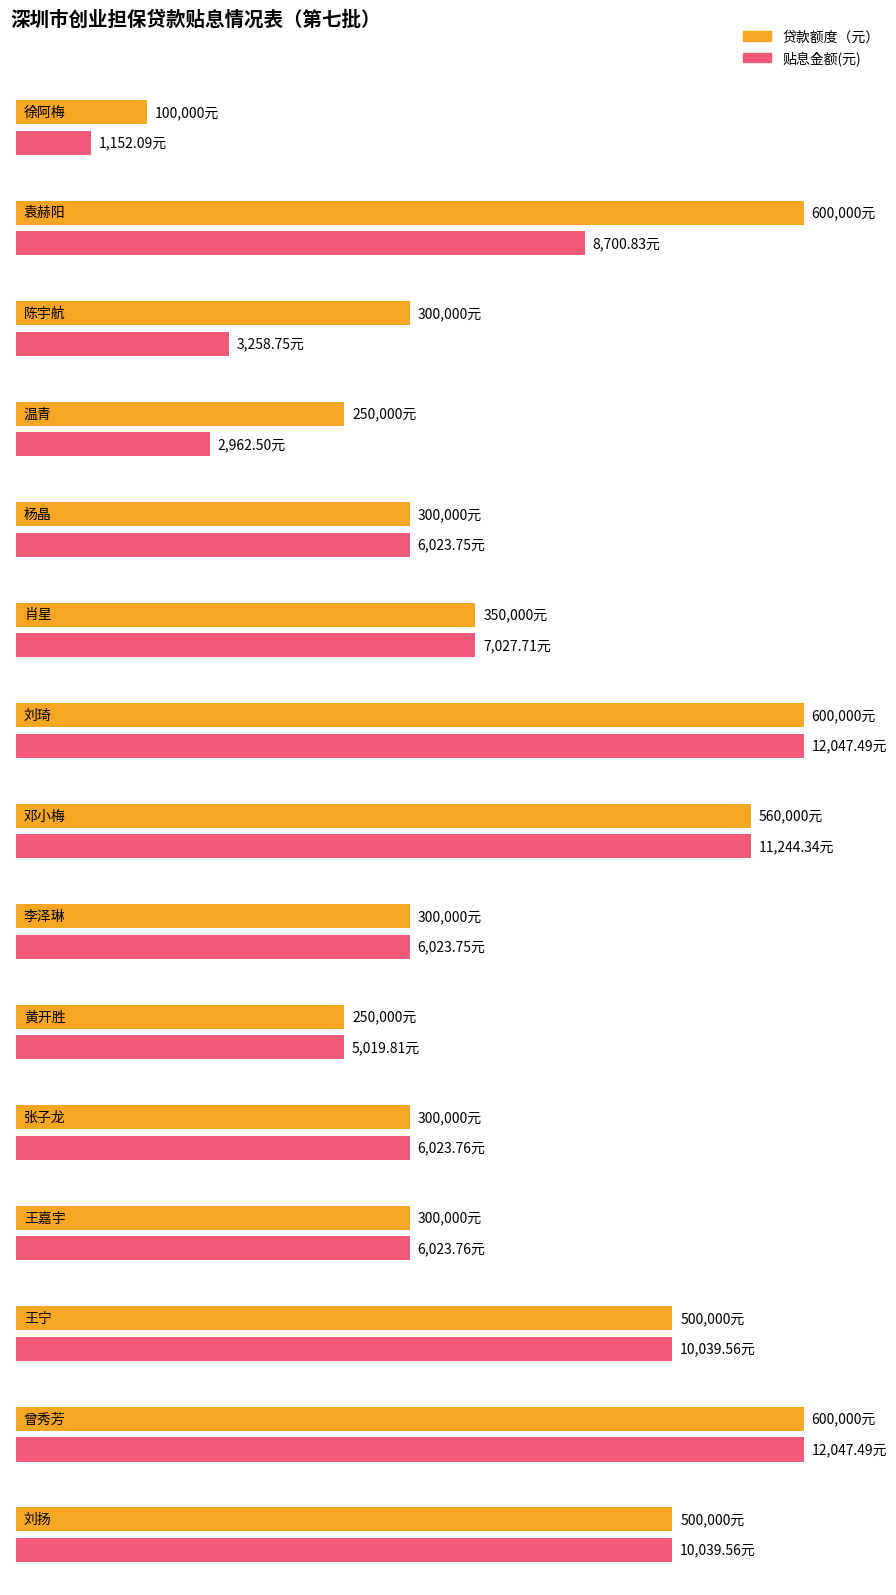

What is the spread (max minus min) of values at 杨晶?

293976.2